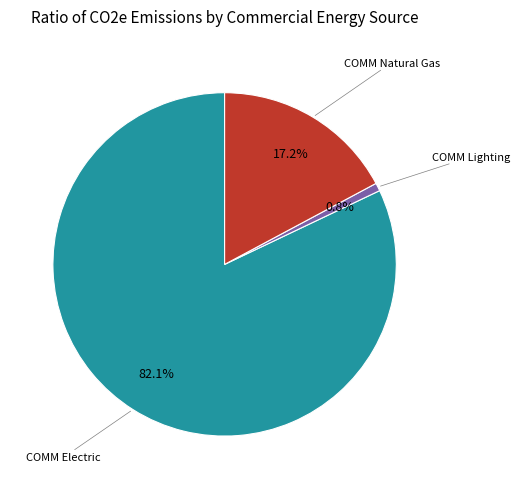

Is there any slice that represents more than half of the pie?

Yes